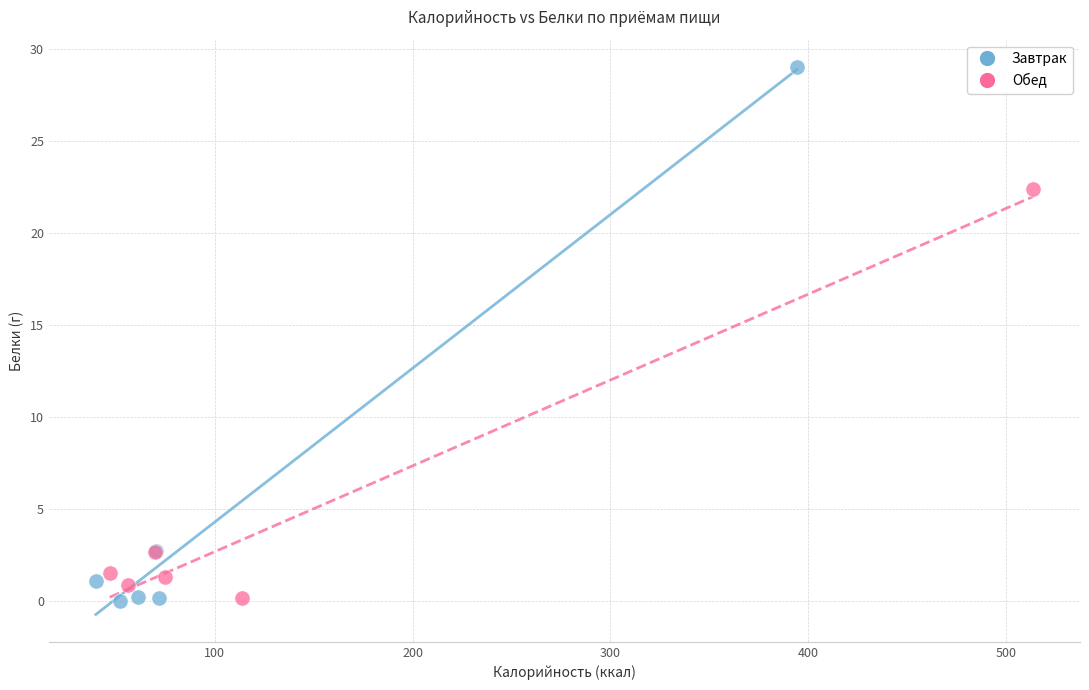

Which series has the widest spread of Y values?

Завтрак